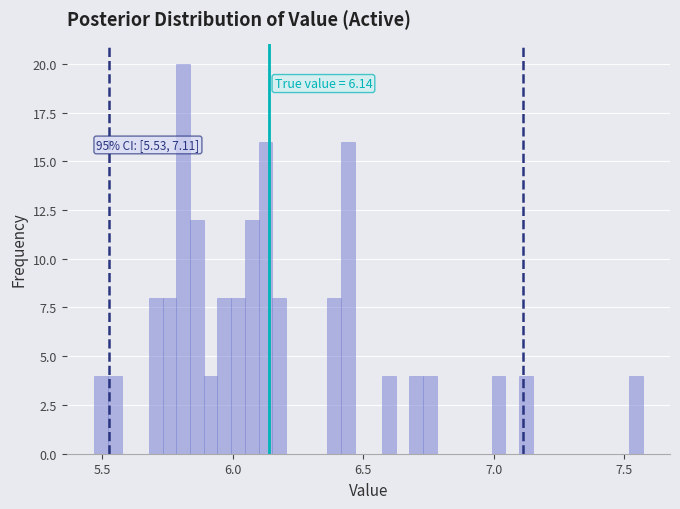

Read against the x-axis, roughly where is the centre of the tallest bar?

5.80